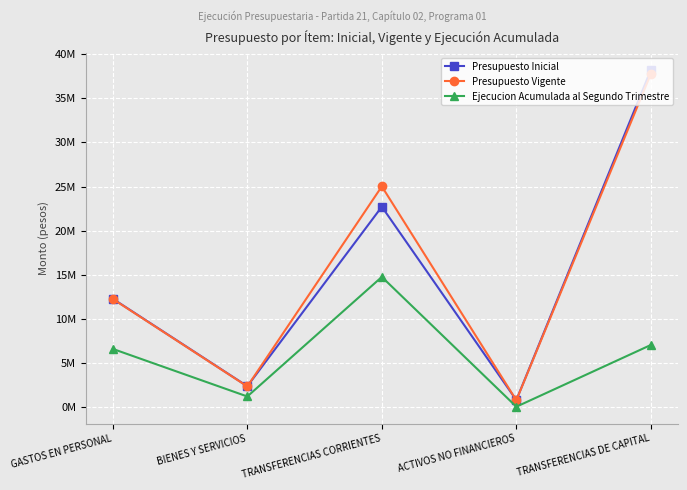

The value of Ejecucion Acumulada al Segundo Trimestre at BIENES Y SERVICIOS is 1210957. True or false?

True